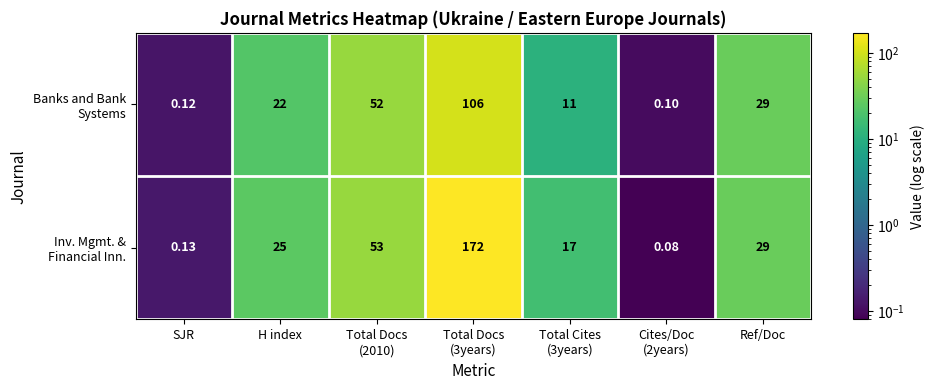

How many data points does each series have?

7